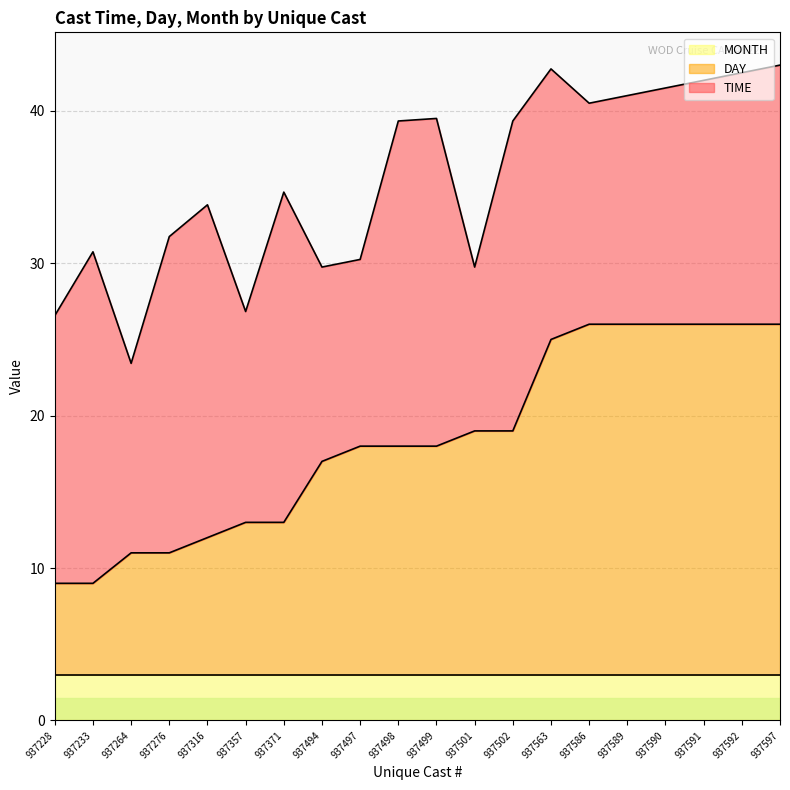

What is the minimum value shown in the chart?

3.0